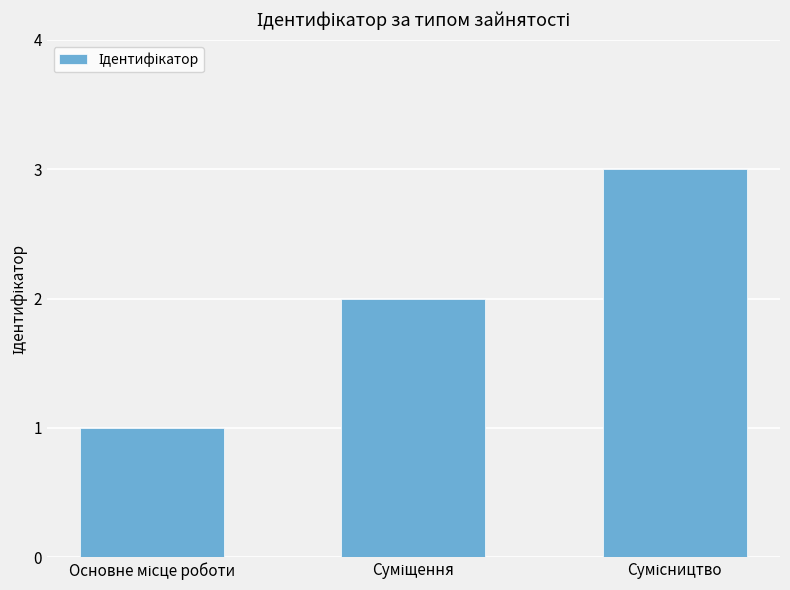

Count the values in the range 1 to 3.

3